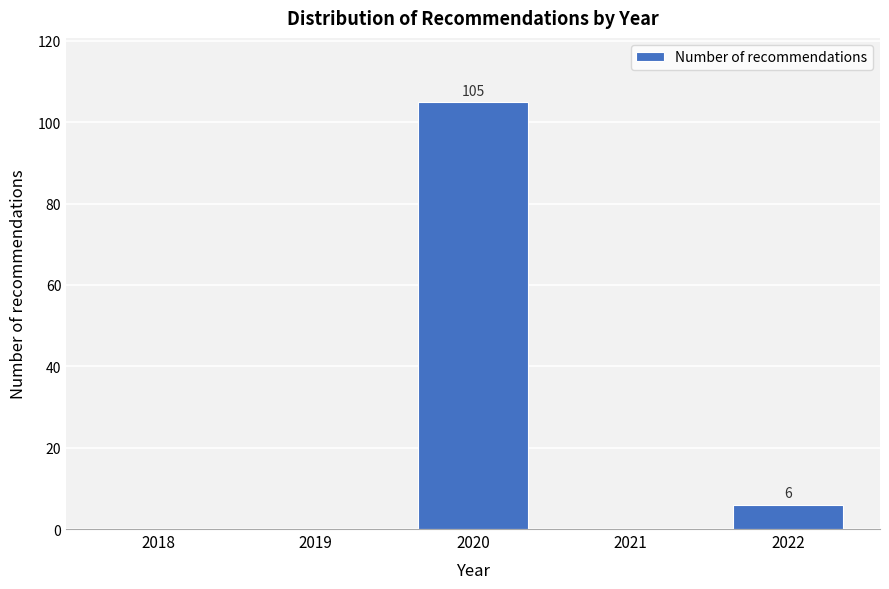

Reading left to right, extract all data points from this chart.

2018=0	2019=0	2020=105	2021=0	2022=6